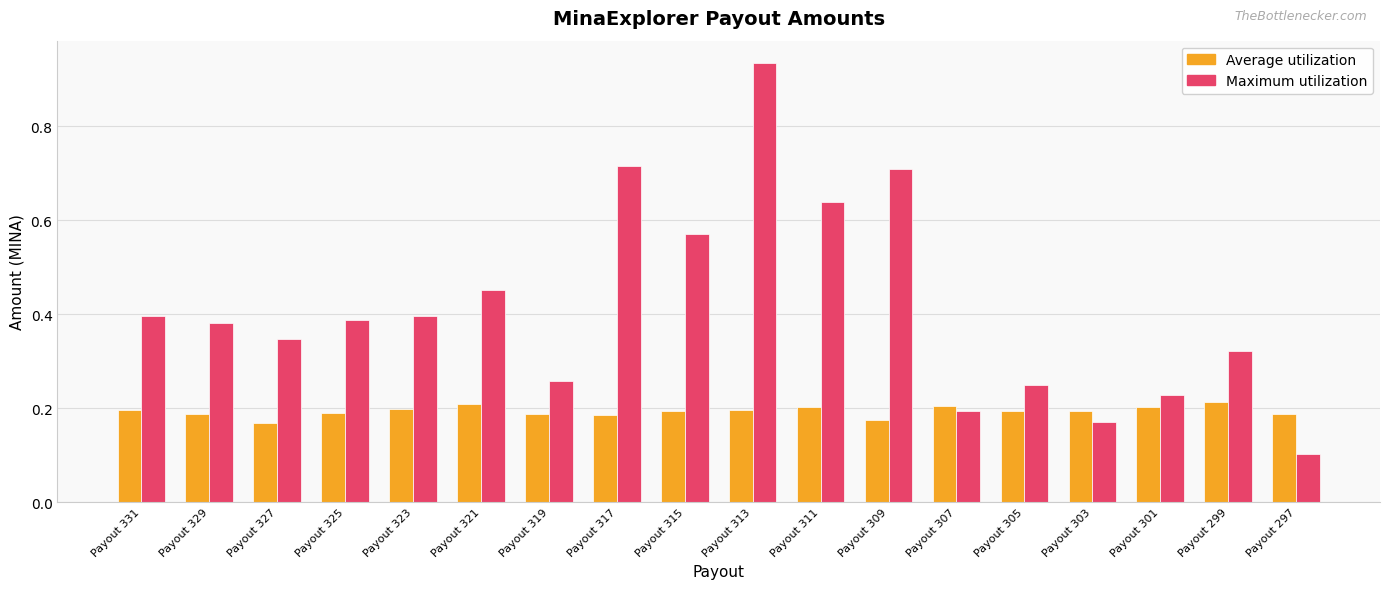

Which series has the largest total across all categories?

Maximum utilization